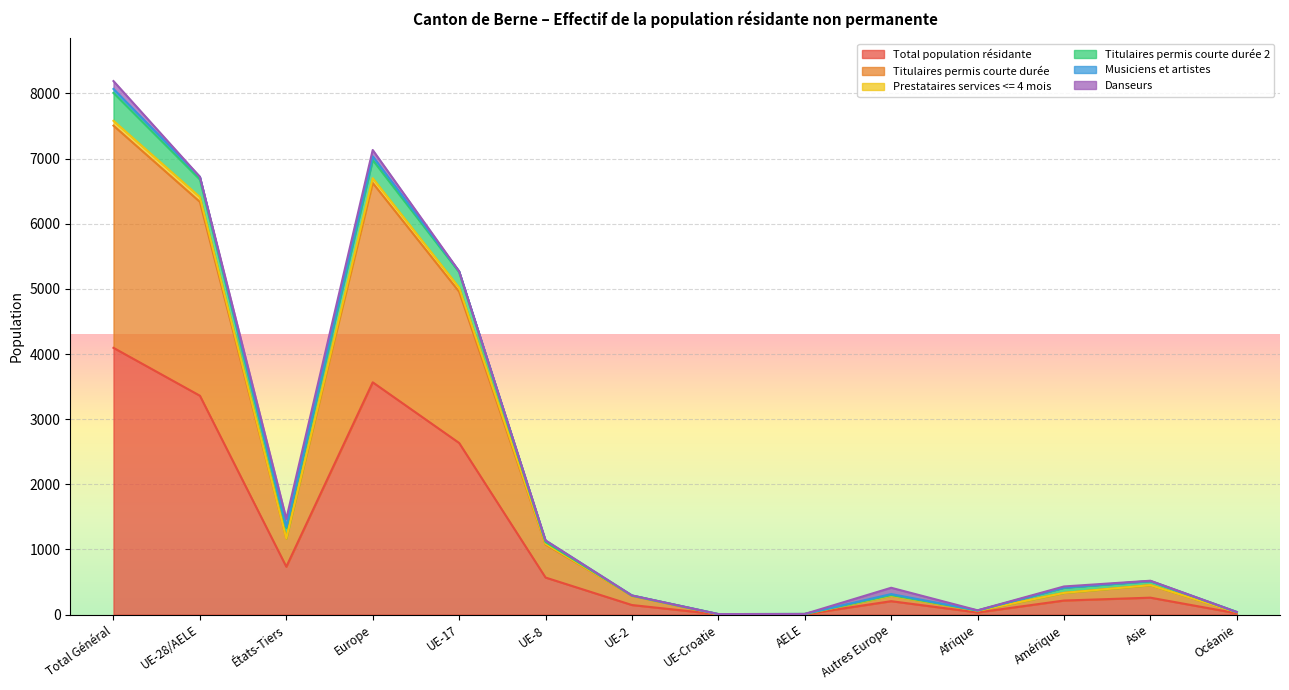

The value of Total population résidante at Amérique is 317. True or false?

False